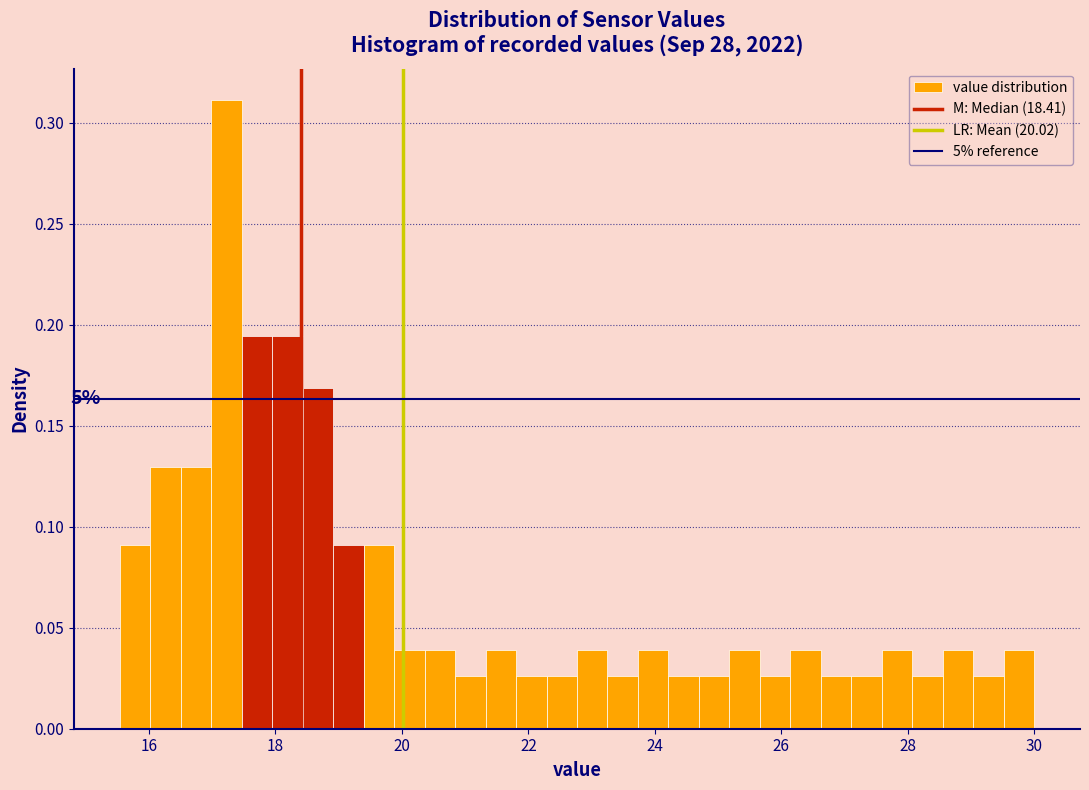

Read against the x-axis, roughly where is the centre of the tallest bar?

17.2